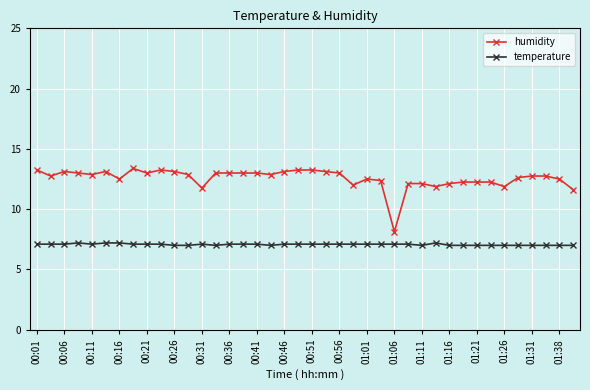

What is the difference between the second highest and minimum values in the humidity series?

5.1